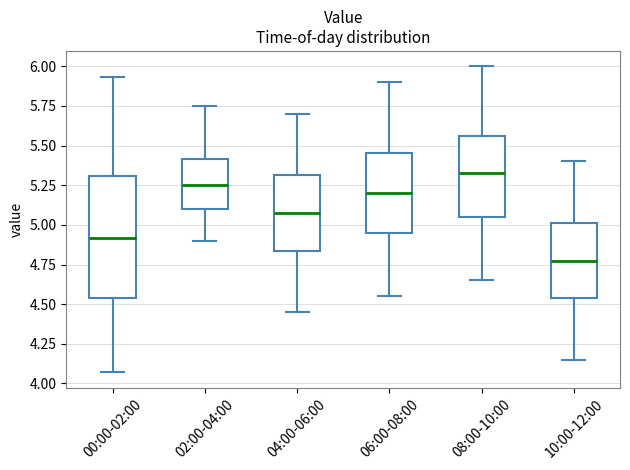

Comparing the boxes themselves (not the whiskers), which one is the tallest?

00:00-02:00